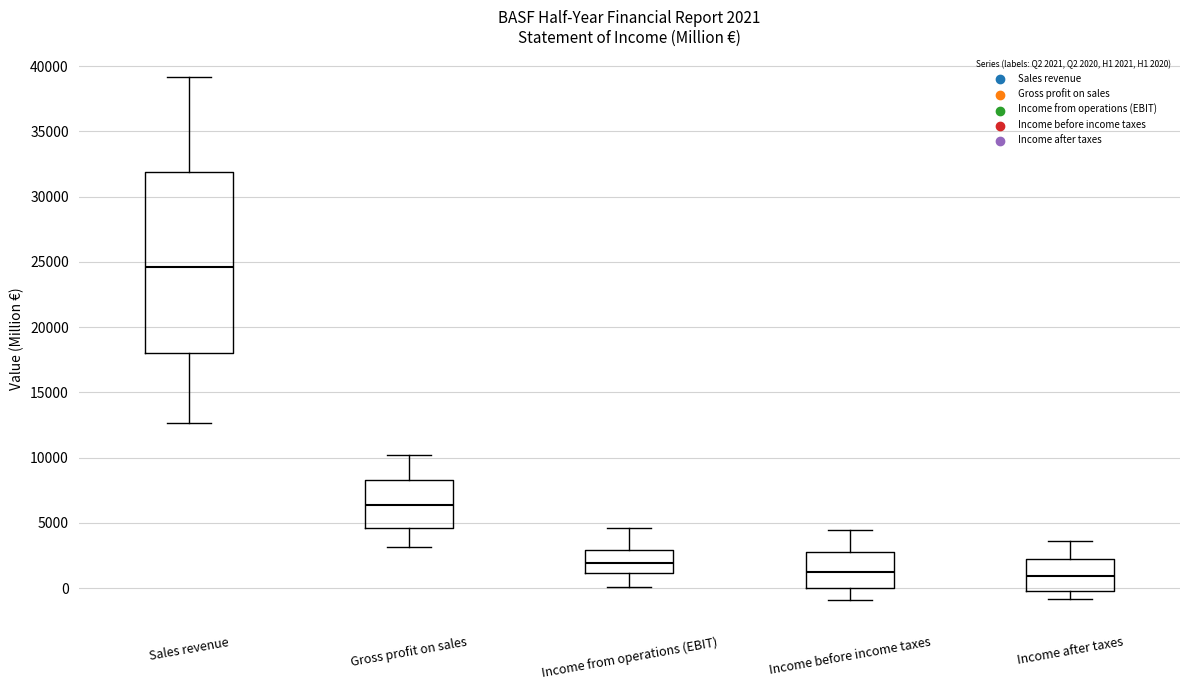

Which box is the tallest, from its lower edge to its upper edge?

Sales revenue